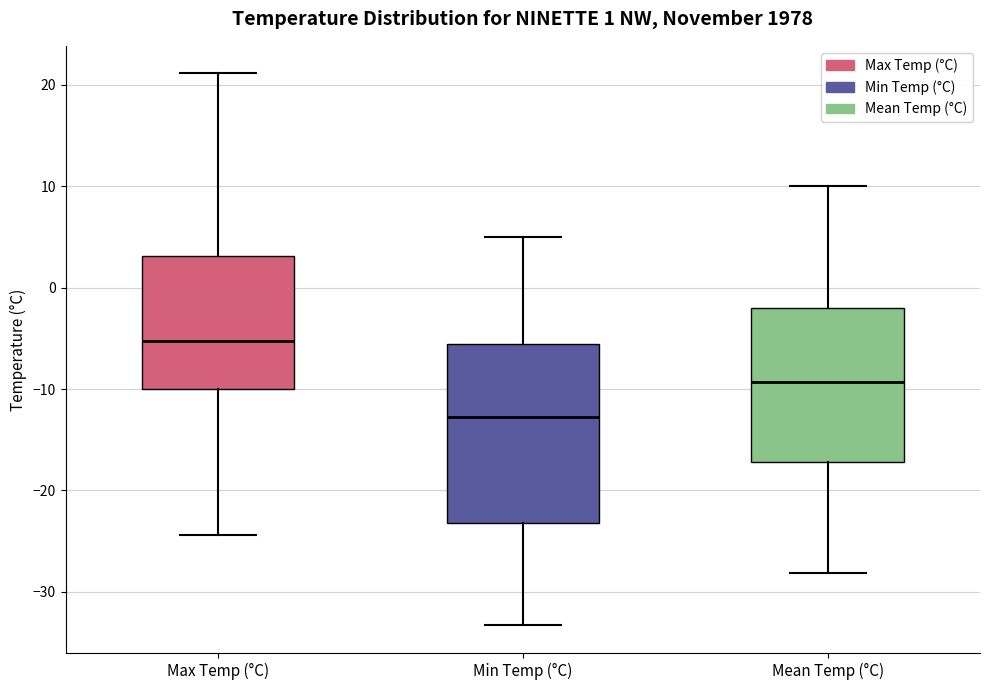

Which box's median line is the lowest?

Min Temp (°C)